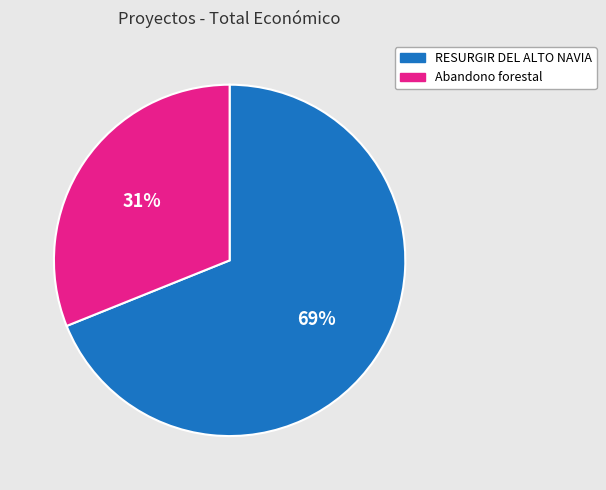

Does any single category account for the majority?

Yes